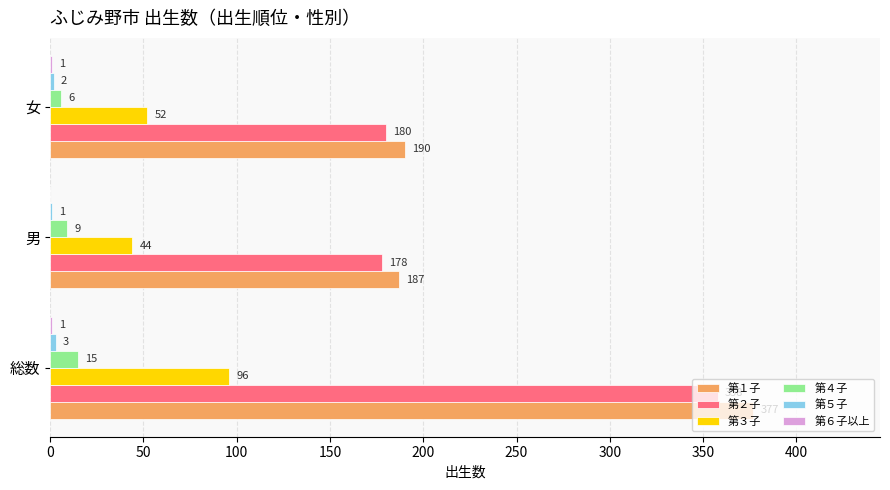

What is the sum of the 第３子 values at 総数 and 男?

140